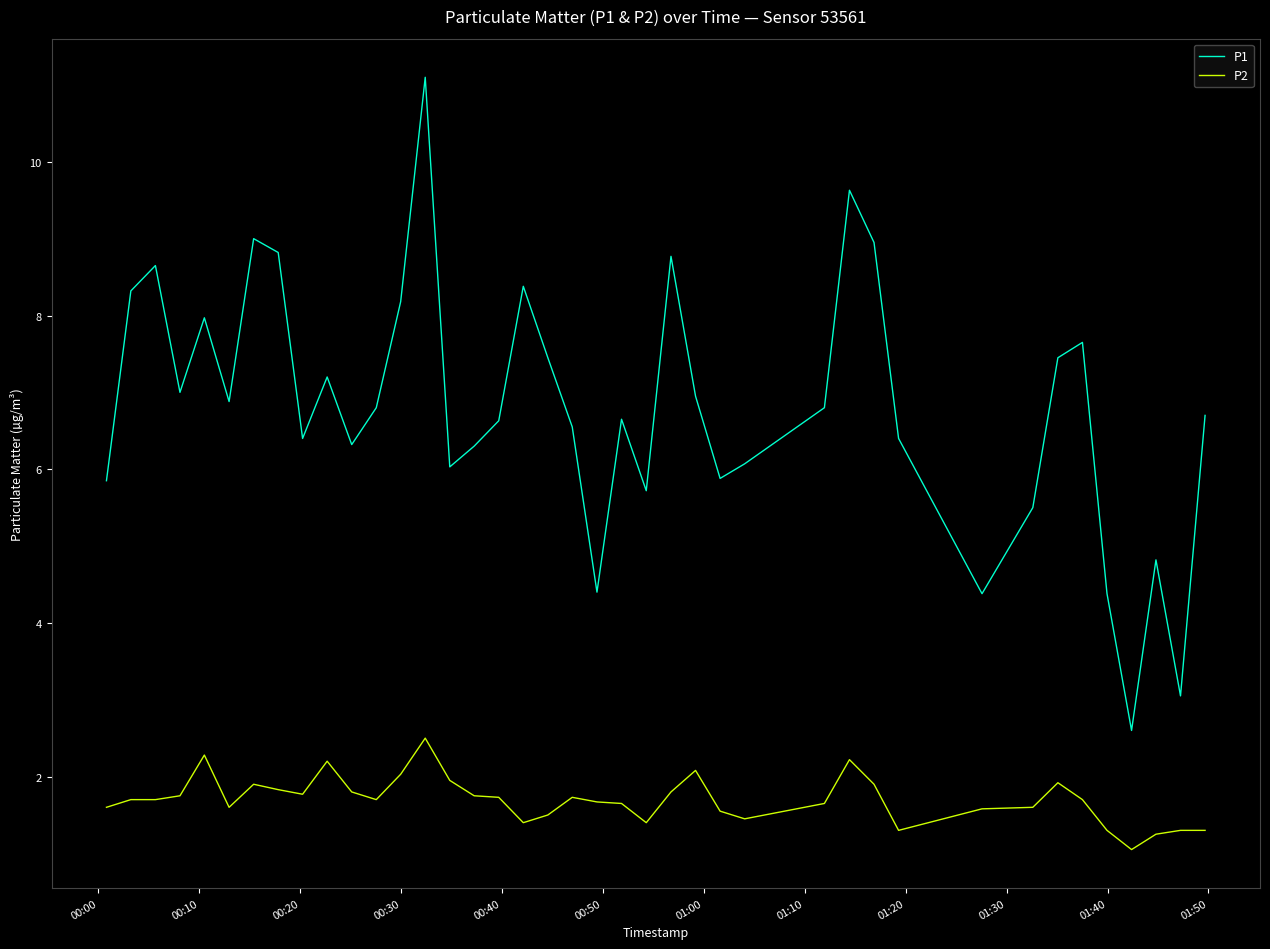

True or false: P1 and P2 cross at least once.

False